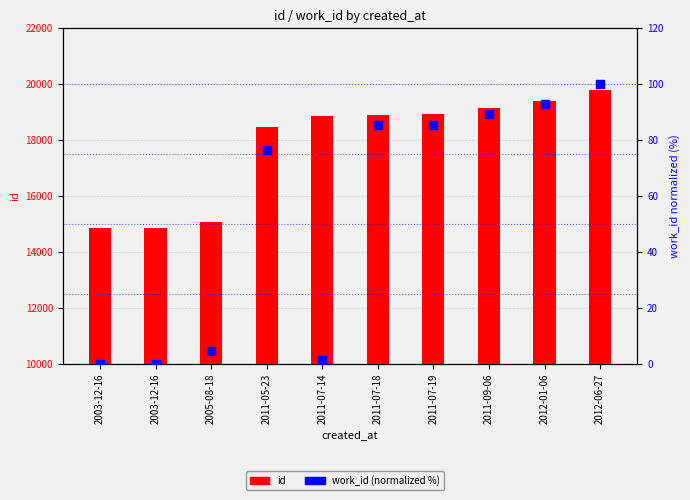

Which series has the largest Y range (max minus min)?

id (bar)